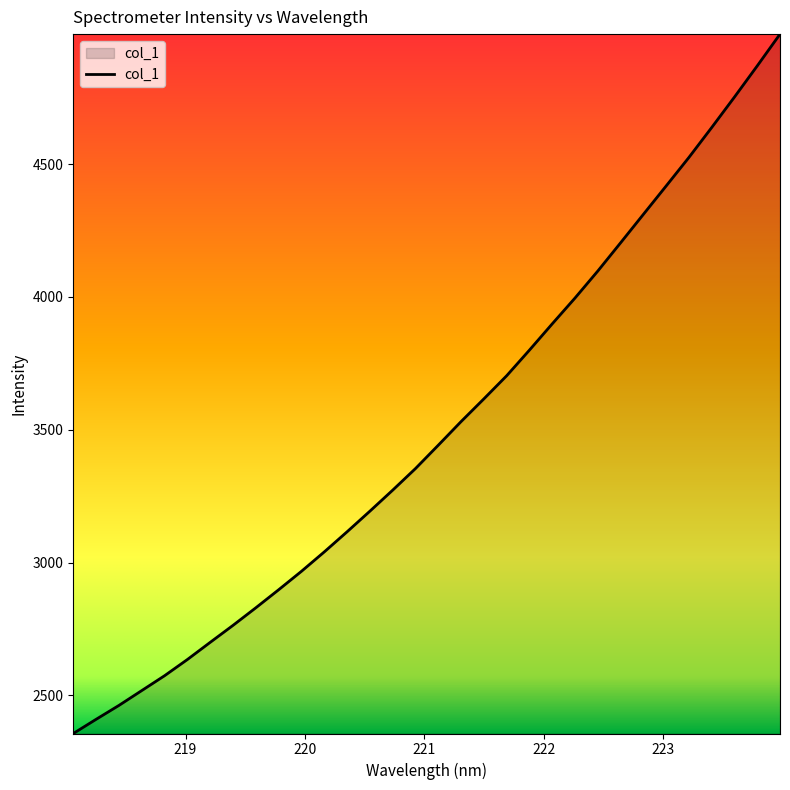

What is the smallest value displayed?

2356.0